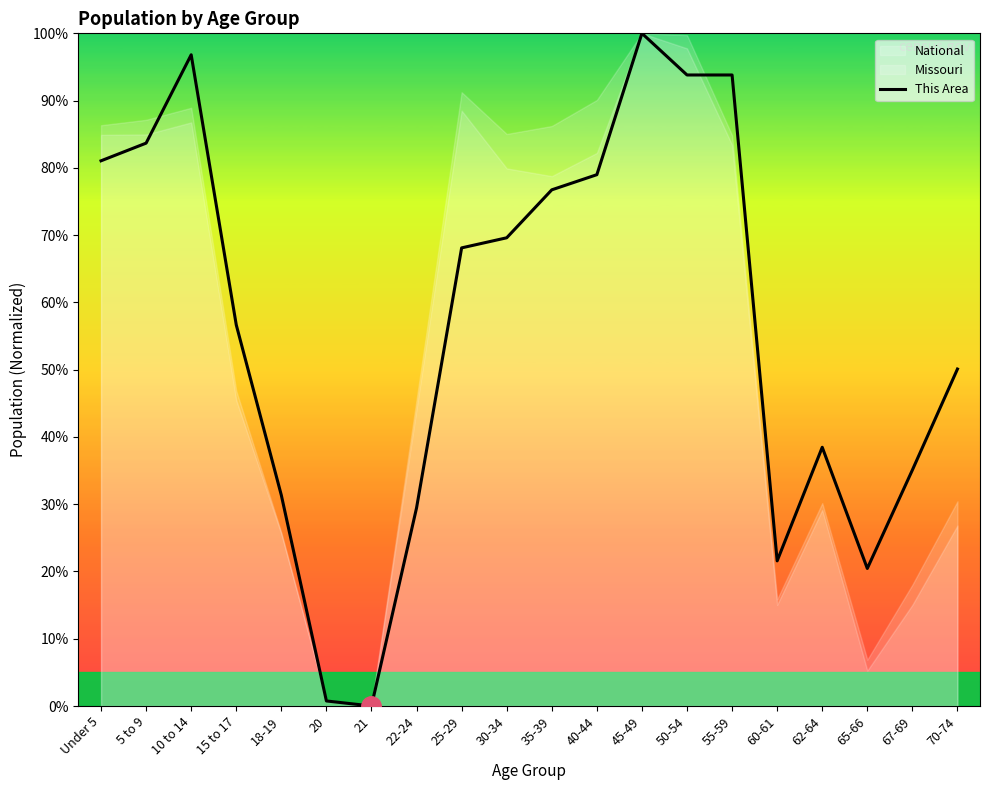

What is the difference between the second highest and minimum values?

96.8